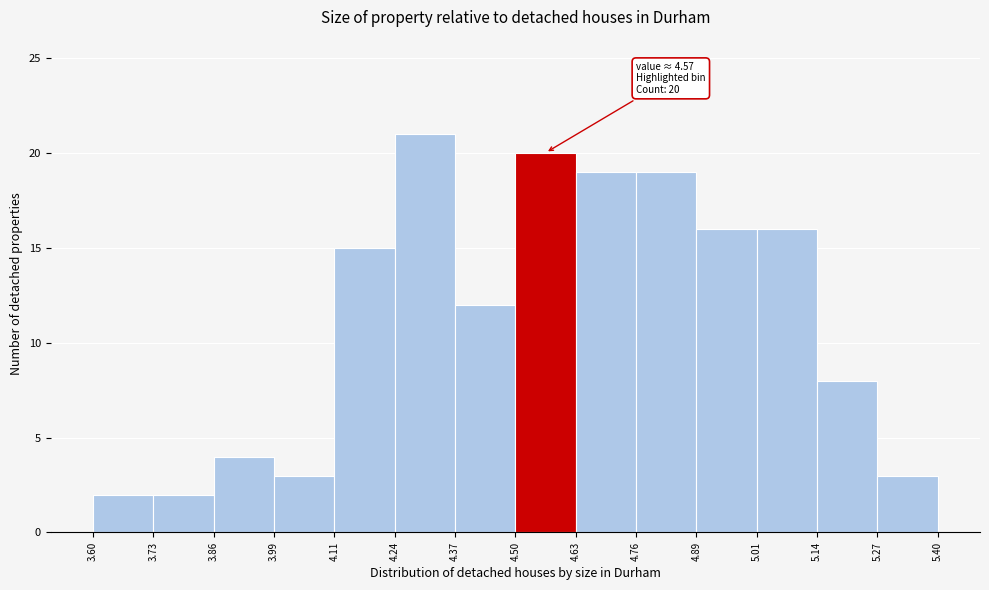

Over which range of the x-axis is the bar tallest?

4.24 to 4.37